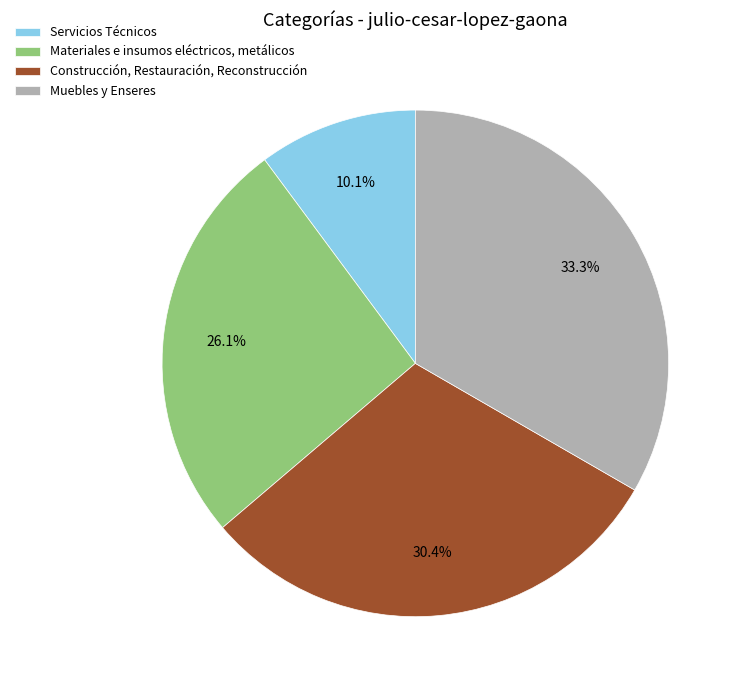

What is the largest slice in the pie chart?

Muebles y Enseres